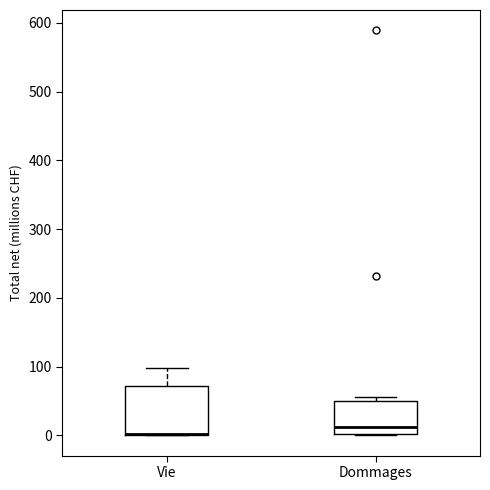

Where is the upper edge of the box for Dommages on the y-axis? The values are not printed on the chart, so give them approximately, as read against the axis.

50